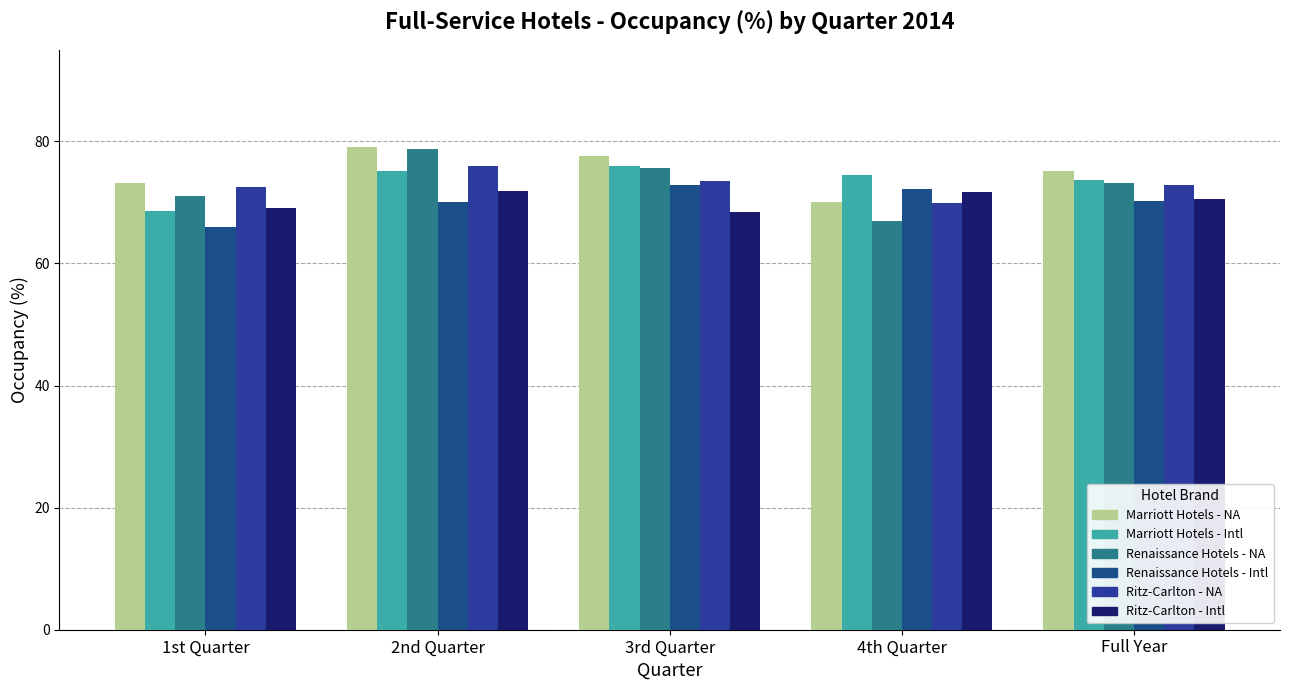

How many categories are shown in the chart?

5